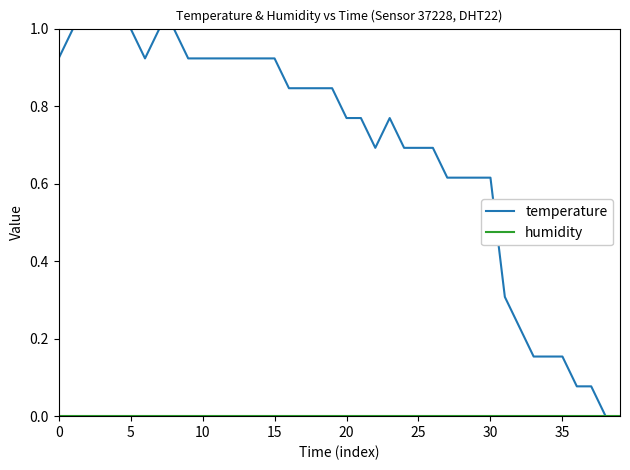

What is the maximum value shown in the chart?

1.0